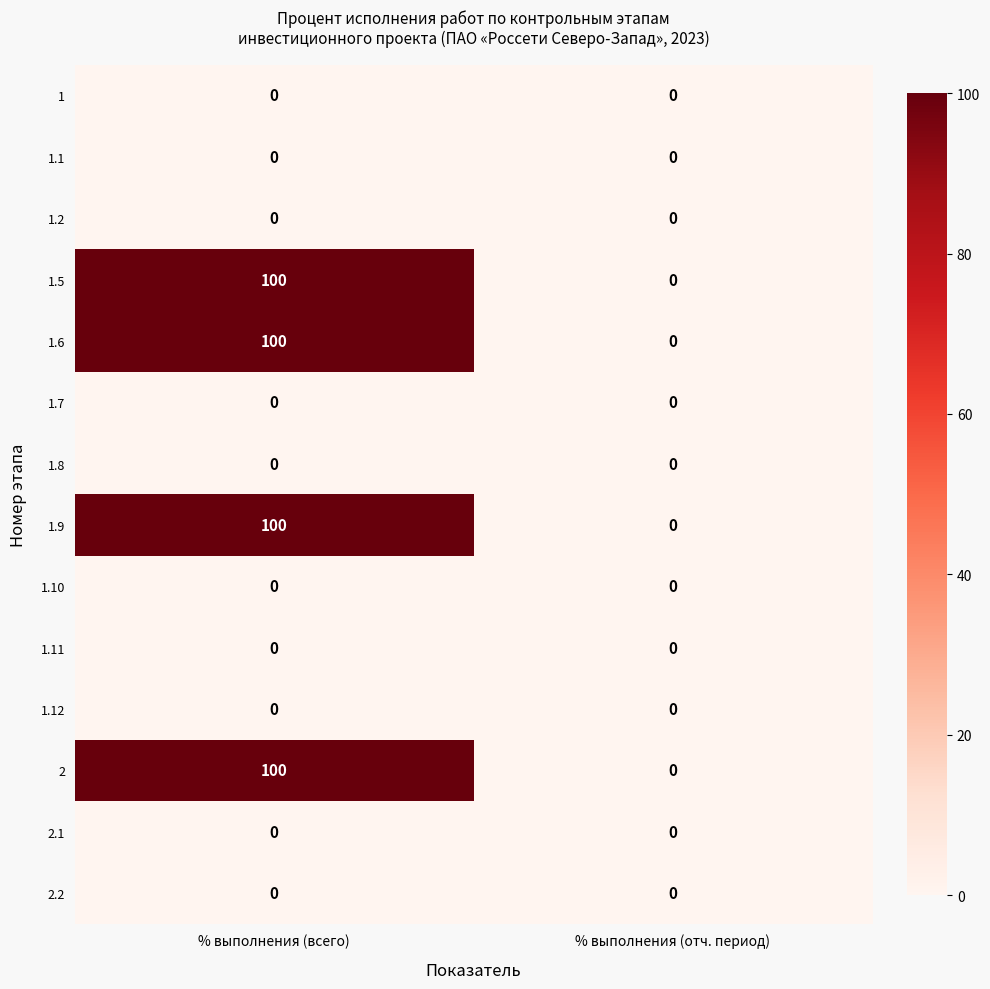

Rank the categories by 1.6 value from highest to lowest.

% выполнения (всего), % выполнения (отч. период)